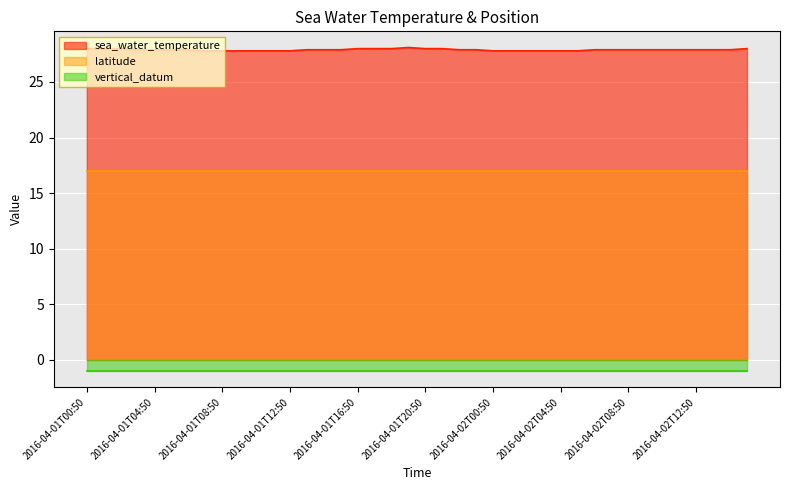

Reading right to left, list all the values displayed in this chart.

sea_water_temperature: 28.0	27.9	27.9	27.9	27.9	27.9	27.9	27.9	27.9	27.9	27.8	27.8	27.8	27.8	27.8	27.8	27.9	27.9	28.0	28.0	28.1	28.0	28.0	28.0	27.9	27.9	27.9	27.8	27.8	27.8	27.8	27.8	27.8	27.9	27.9	27.9	27.9	28.0	28.0	28.0
latitude: 17.0	17.0	17.0	17.0	17.0	17.0	17.0	17.0	17.0	17.0	17.0	17.0	17.0	17.0	17.0	17.0	17.0	17.0	17.0	17.0	17.0	17.0	17.0	17.0	17.0	17.0	17.0	17.0	17.0	17.0	17.0	17.0	17.0	17.0	17.0	17.0	17.0	17.0	17.0	17.0
vertical_datum: -1.0	-1.0	-1.0	-1.0	-1.0	-1.0	-1.0	-1.0	-1.0	-1.0	-1.0	-1.0	-1.0	-1.0	-1.0	-1.0	-1.0	-1.0	-1.0	-1.0	-1.0	-1.0	-1.0	-1.0	-1.0	-1.0	-1.0	-1.0	-1.0	-1.0	-1.0	-1.0	-1.0	-1.0	-1.0	-1.0	-1.0	-1.0	-1.0	-1.0